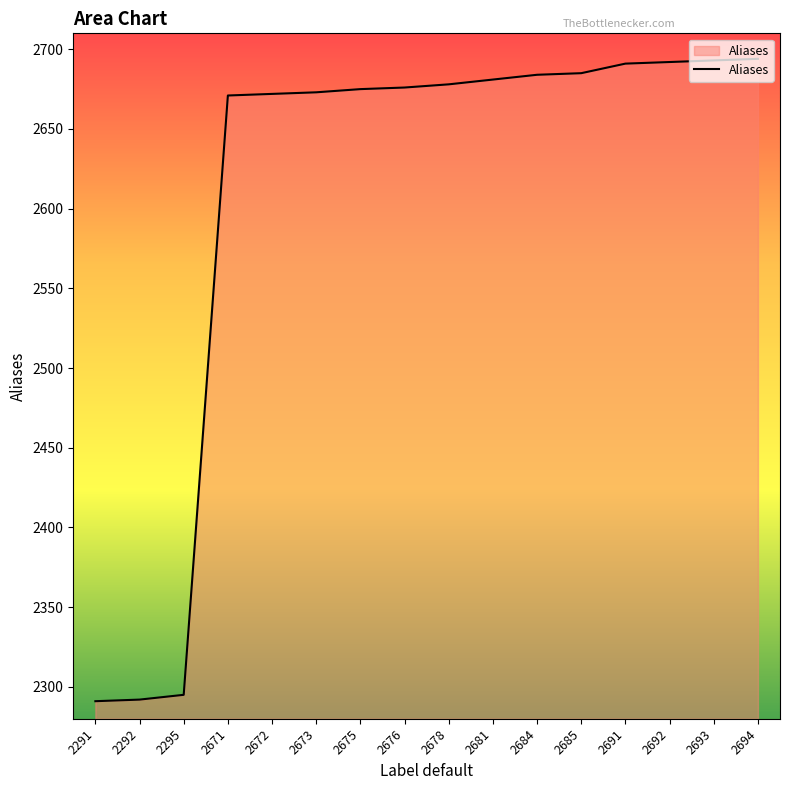

What is the difference between the maximum and minimum values?

403